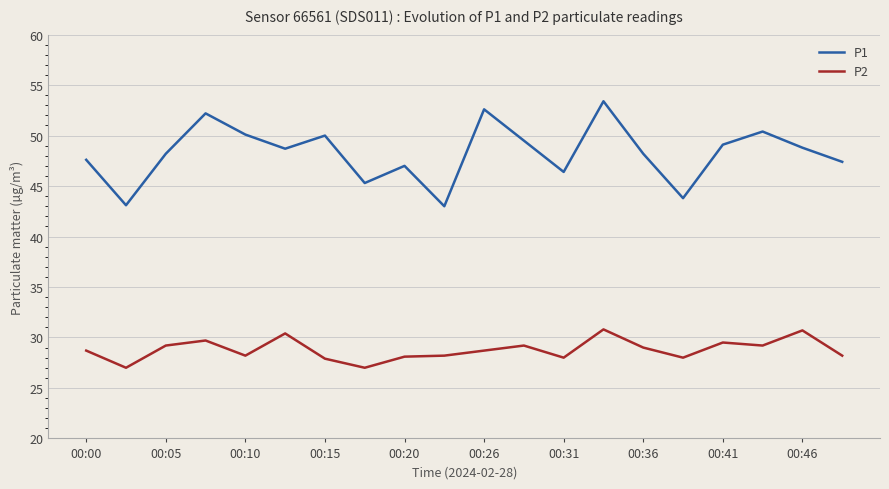

Rank the series by their average value, from highest to lowest.

P1, P2